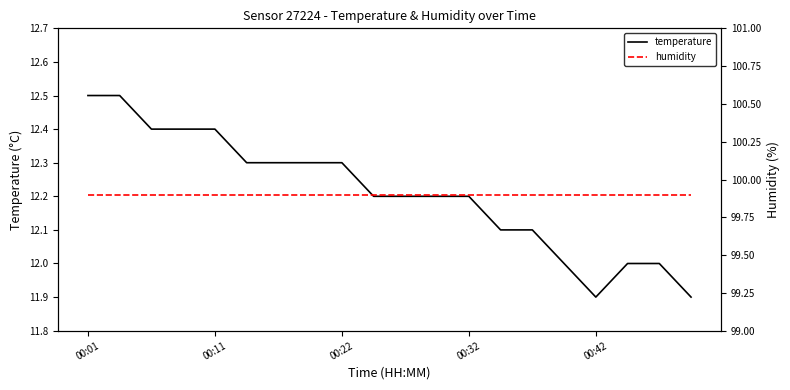

True or false: temperature and humidity cross at least once.

False